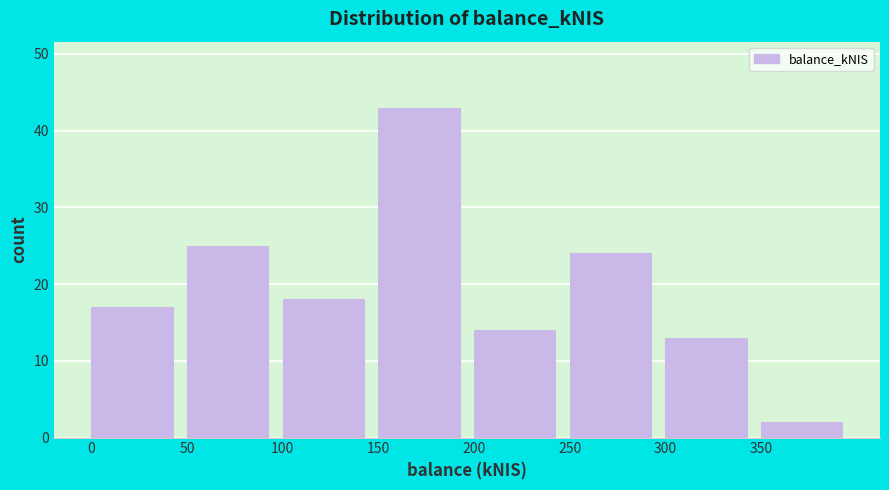

How tall is the bar that spans 300 to 350 on the x-axis? The values are not printed on the chart, so give them approximately, as read against the axis.

13